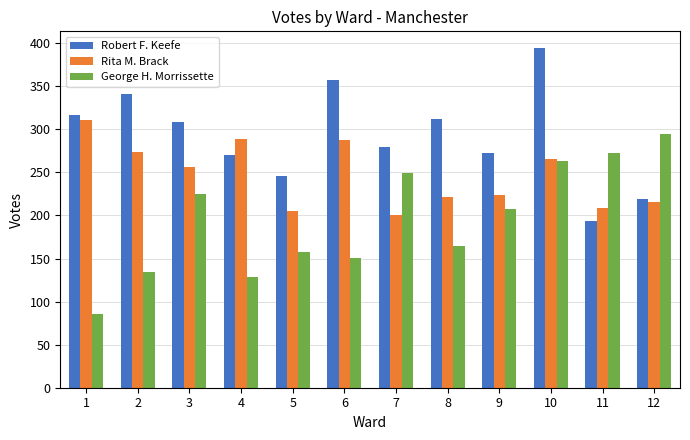

How many values in the George H. Morrissette series are below 207?

6